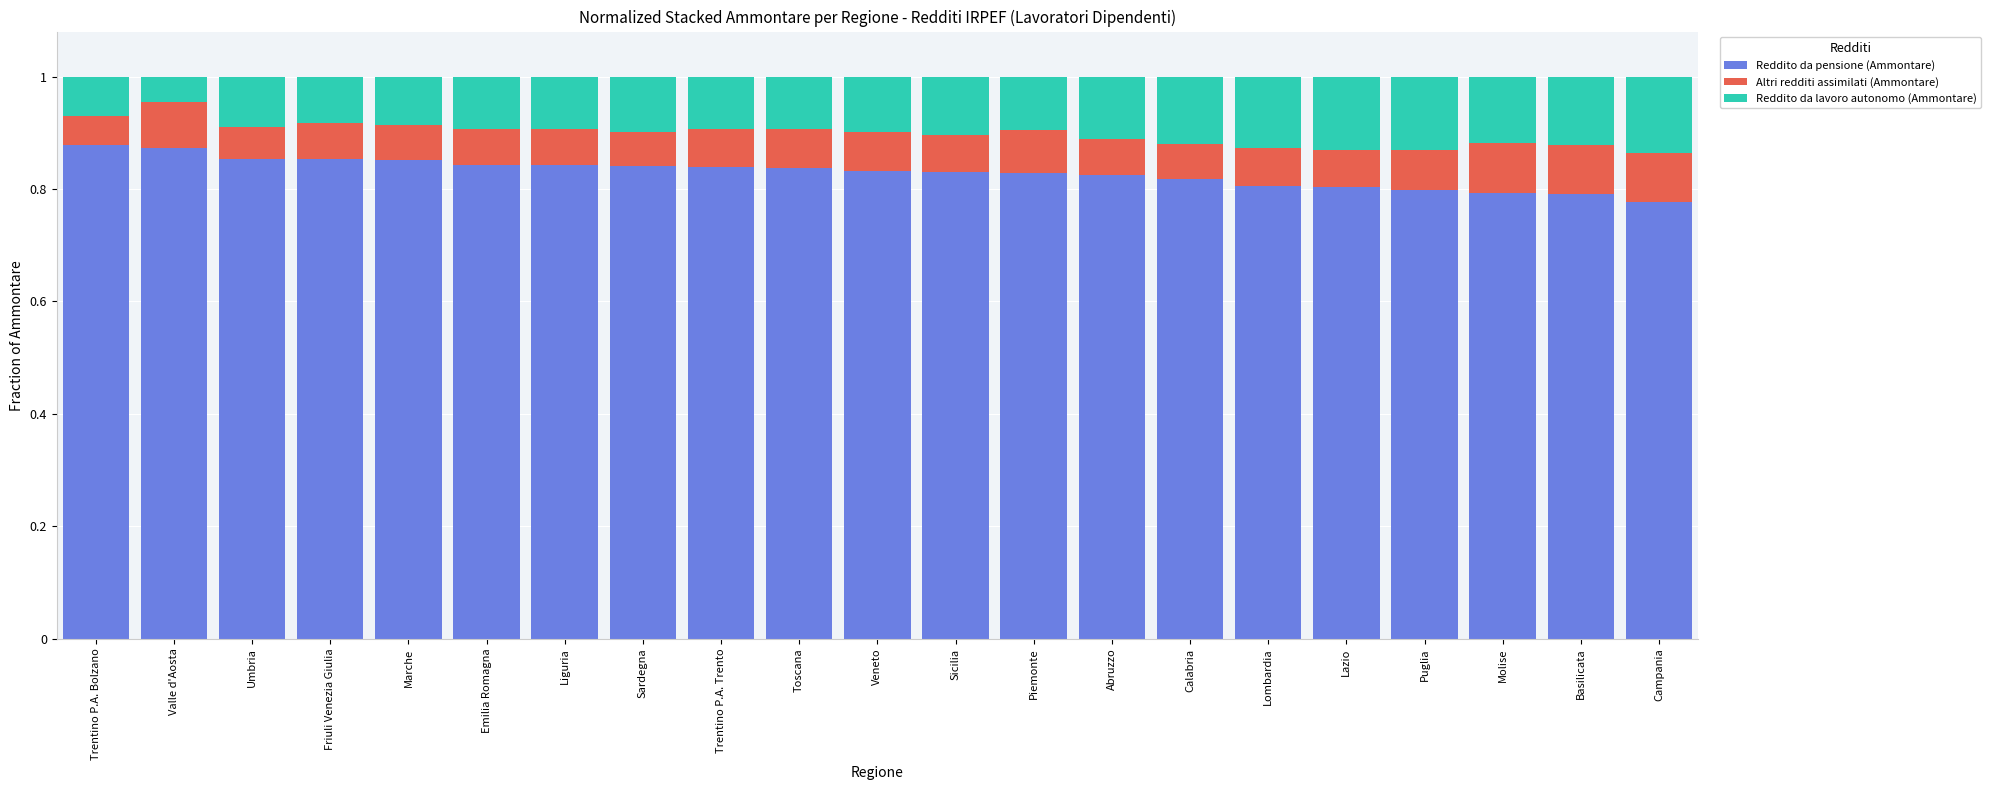

What is the total value across all series at Trentino P.A. Trento?

1.0